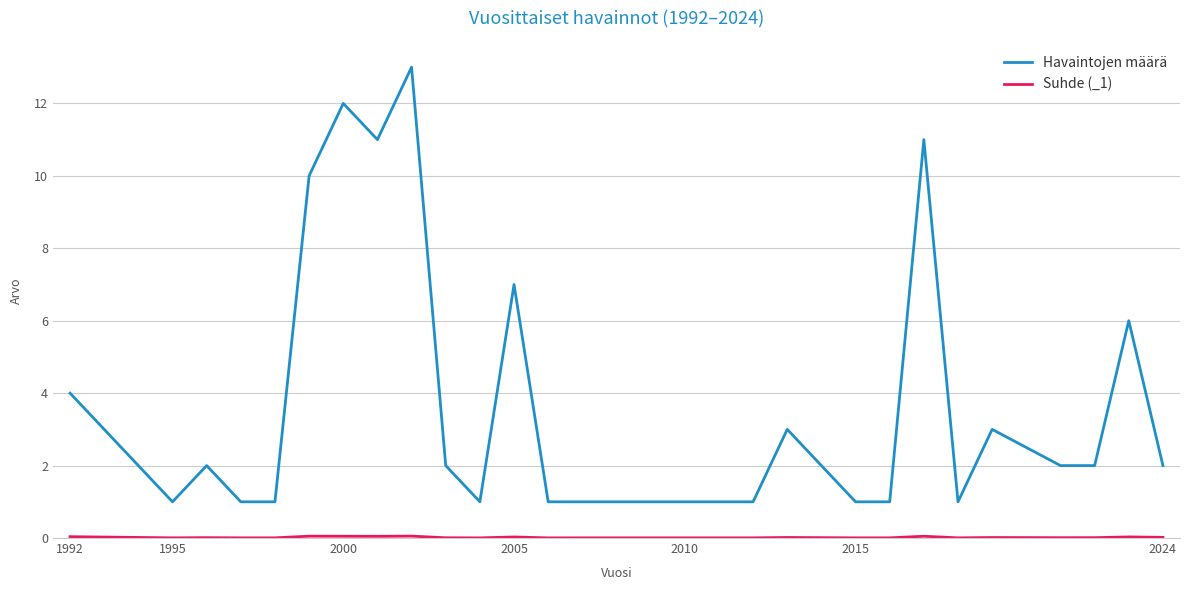

Which series has the largest total across all categories?

Havaintojen määrä